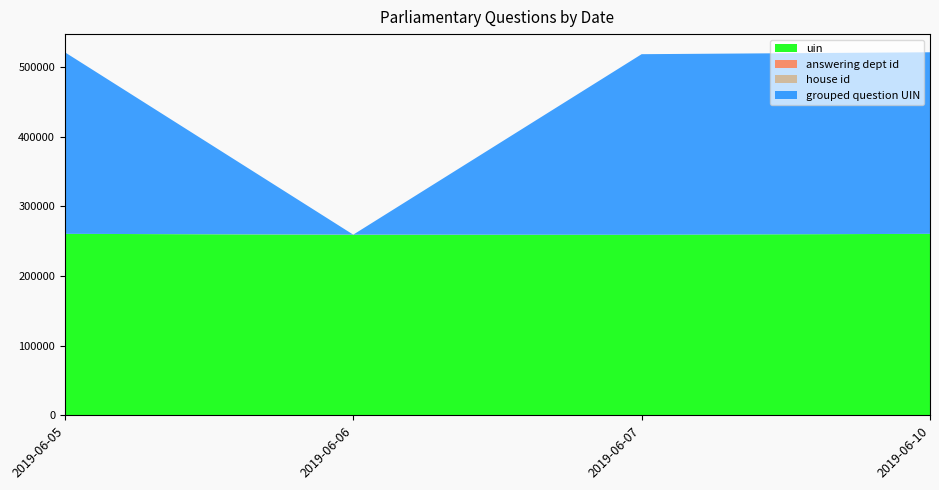

Reading left to right, what are all the values shown in this chart?

uin: 2019-06-05=260680	2019-06-06=259296	2019-06-07=259299	2019-06-10=260679
answering dept id: 2019-06-05=1	2019-06-06=201	2019-06-07=11	2019-06-10=1
house id: 2019-06-05=1	2019-06-06=1	2019-06-07=1	2019-06-10=1
grouped question UIN: 2019-06-05=260680	2019-06-06=0	2019-06-07=259301	2019-06-10=260679